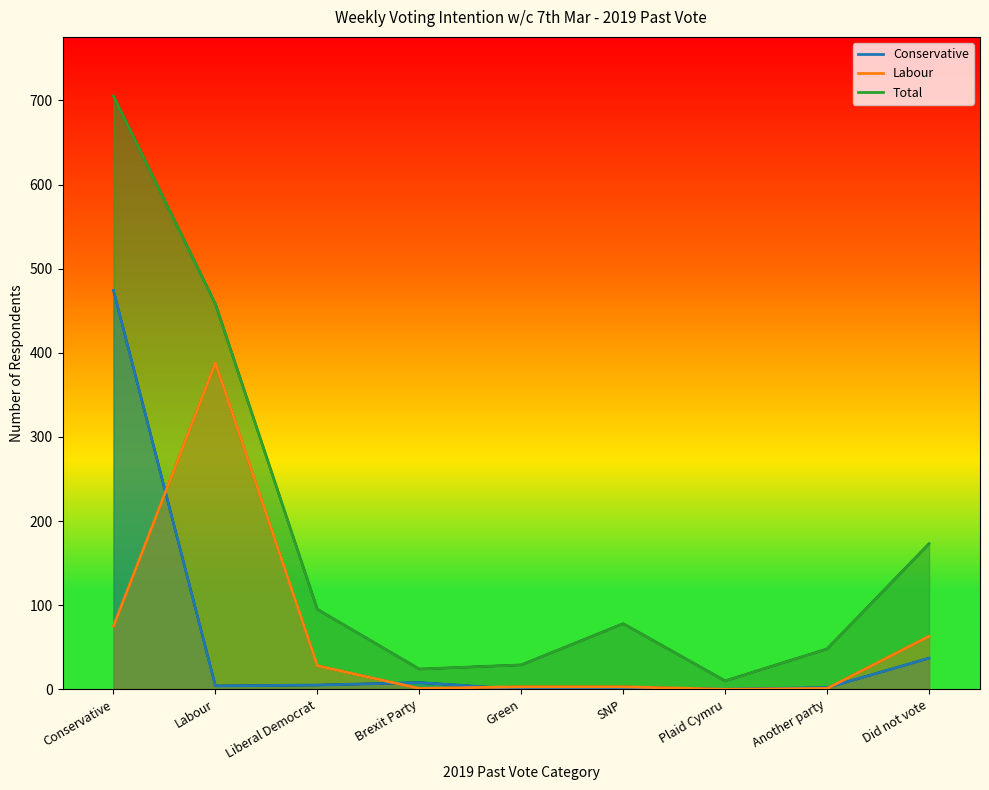

Reading left to right, transcribe all the data shown in this chart.

Conservative: Conservative=474	Labour=4	Liberal Democrat=5	Brexit Party=8	Green=0	SNP=2	Plaid Cymru=0	Another party=2	Did not vote=37
Labour: Conservative=75	Labour=388	Liberal Democrat=28	Brexit Party=1	Green=3	SNP=3	Plaid Cymru=0	Another party=1	Did not vote=63
Total: Conservative=705	Labour=458	Liberal Democrat=95	Brexit Party=24	Green=29	SNP=78	Plaid Cymru=10	Another party=48	Did not vote=173